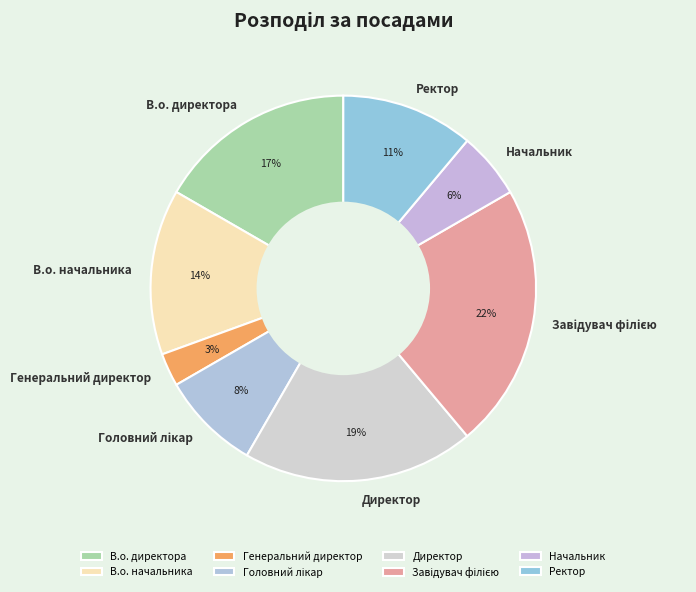

How many slices are in this pie chart?

8